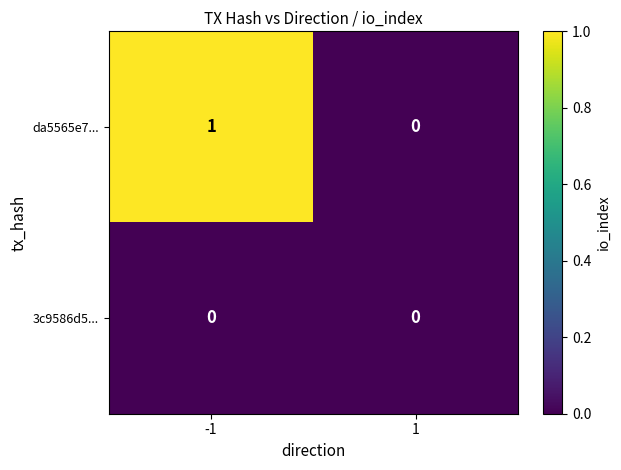

Which series has the widest spread of values?

da5565e7...